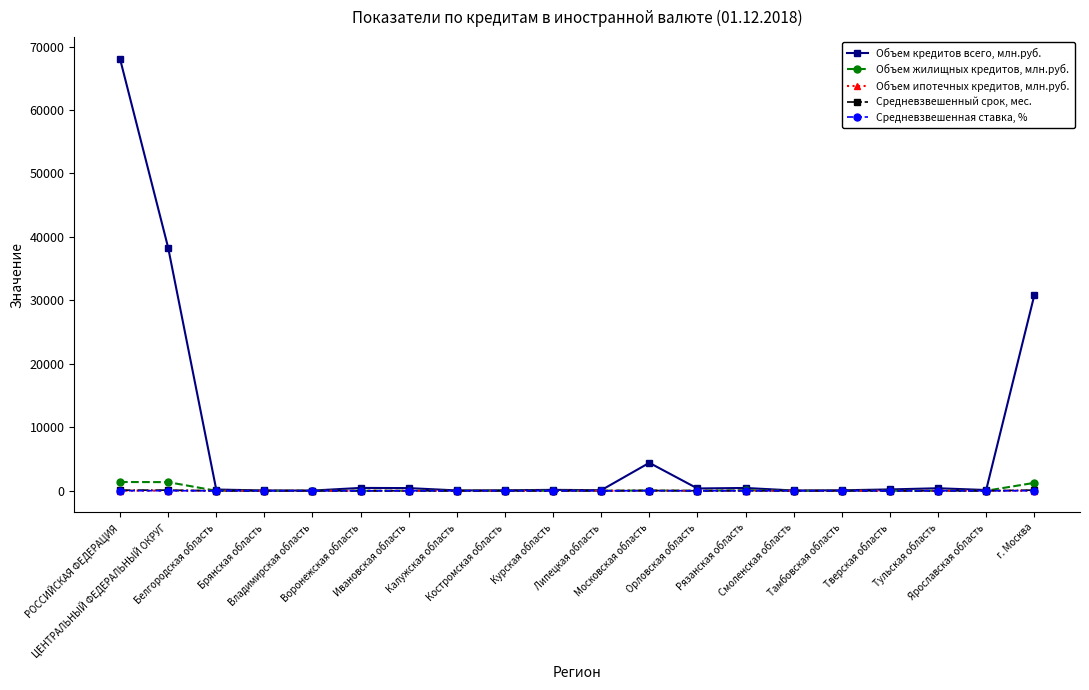

Where does the Объем кредитов всего, млн.руб. series first go above 209?

РОССИЙСКАЯ ФЕДЕРАЦИЯ